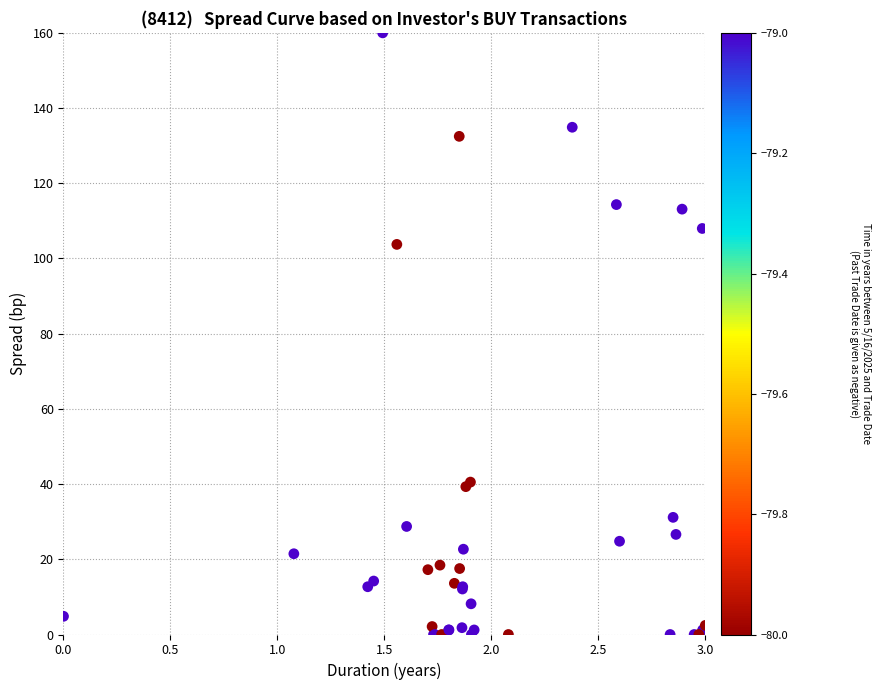

What Y value in the scatter plot is closest to 80?

103.7